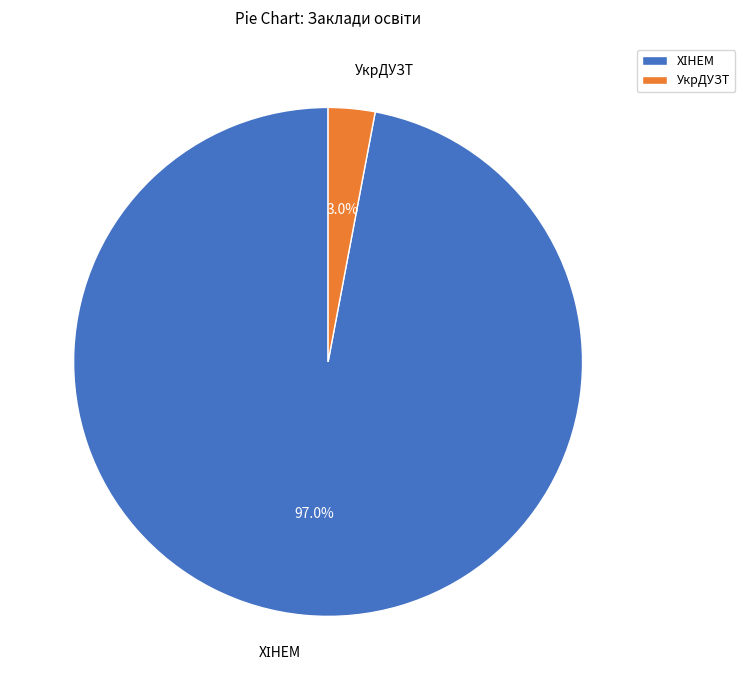

Does УкрДУЗТ account for over 50% of the chart?

No